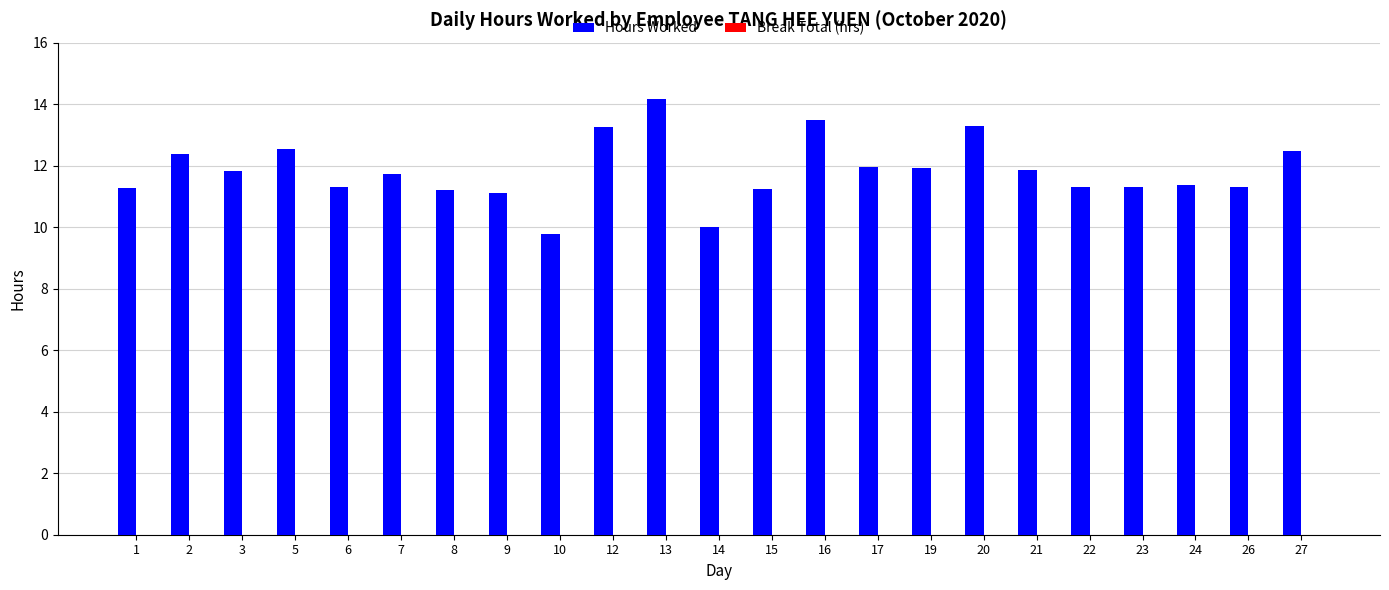

What is the difference between the maximum and second lowest values?

4.2